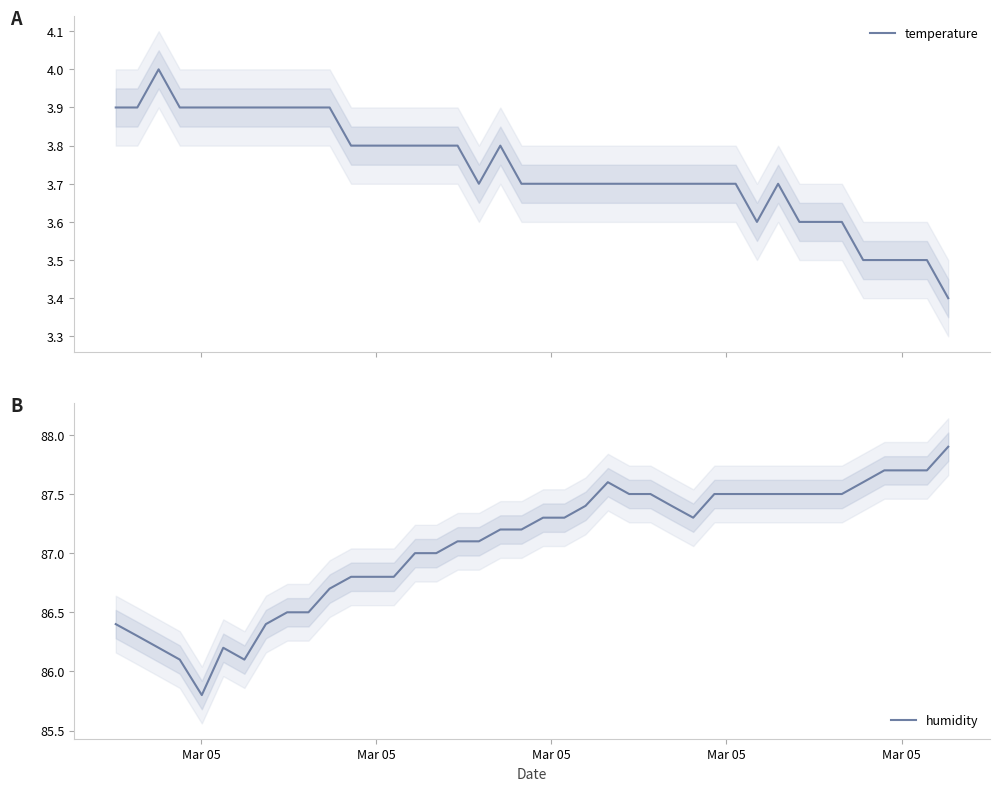

The value of humidity at Mar 05 is 85.8. True or false?

True